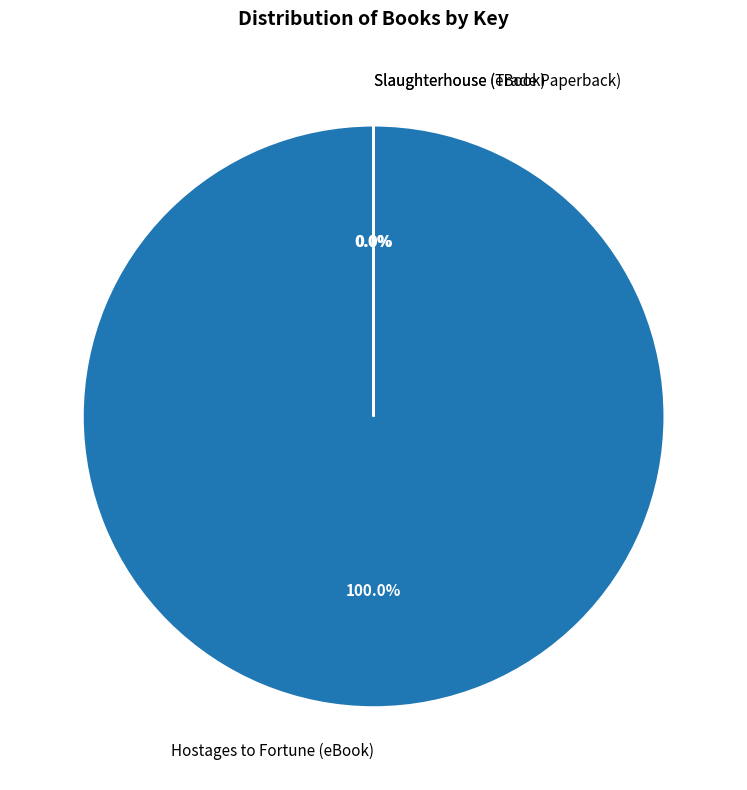

Is Slaughterhouse (Trade Paperback) the majority of the pie?

No